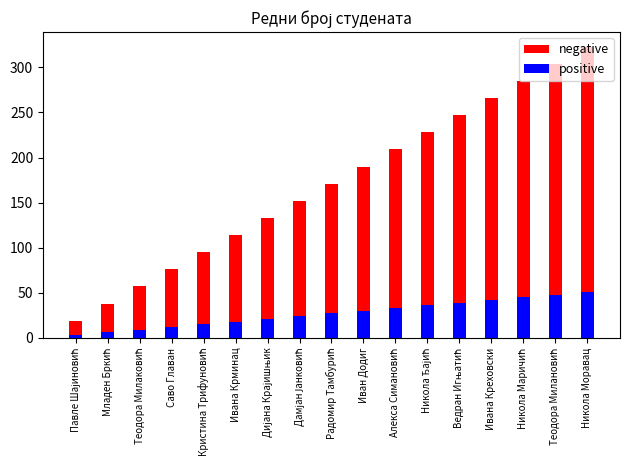

What is the total value across all series at Ивана Креховски?

308